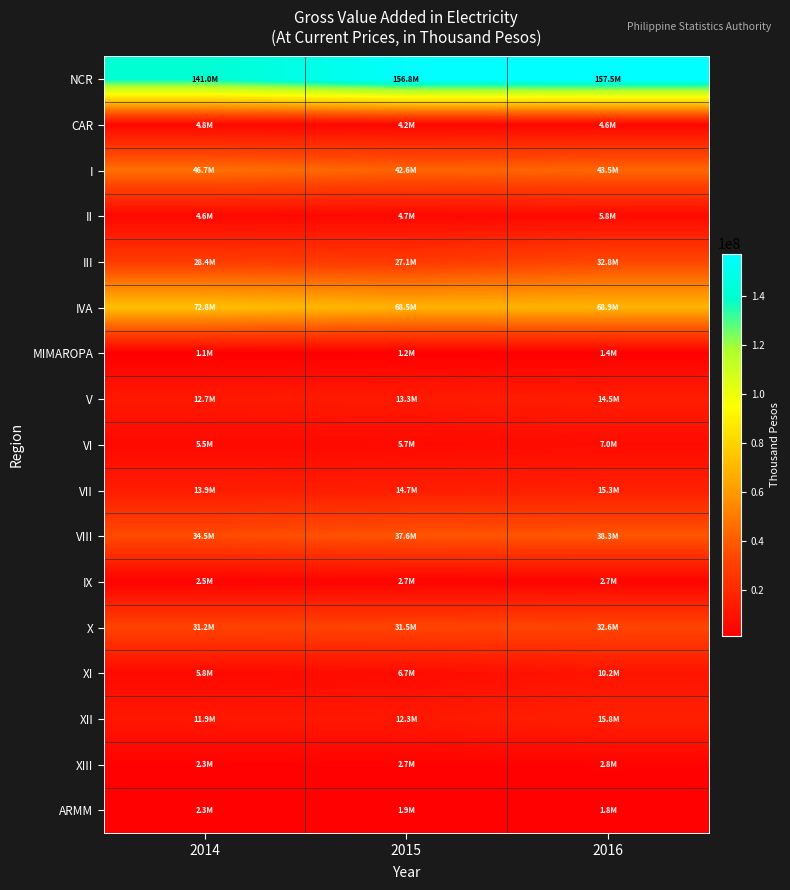

What is the maximum value shown in the chart?

157488121